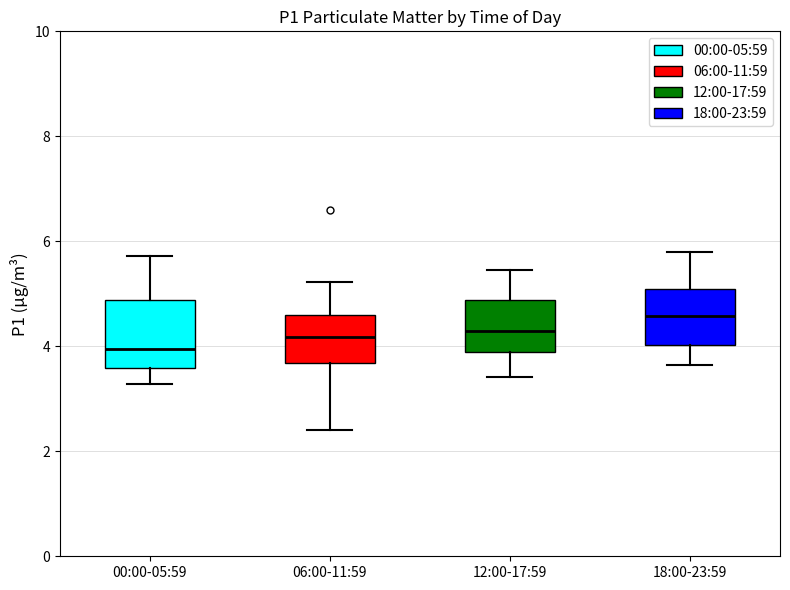

Which box is the tallest, from its lower edge to its upper edge?

00:00-05:59